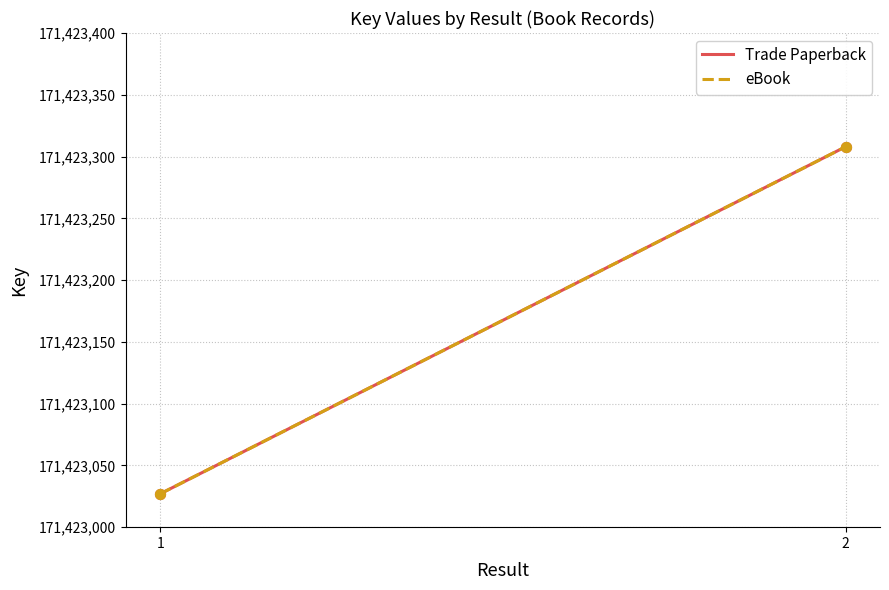

What are all the series names shown in the legend?

Trade Paperback, eBook